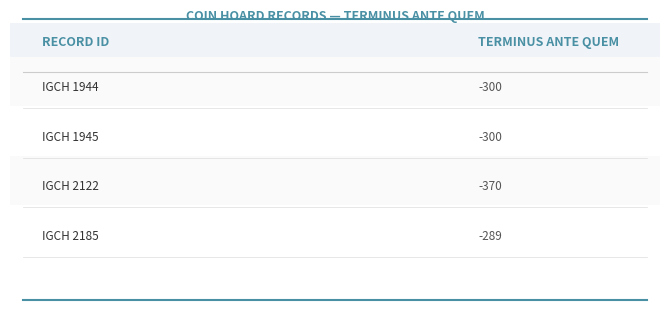

How many categories are shown in the chart?

4